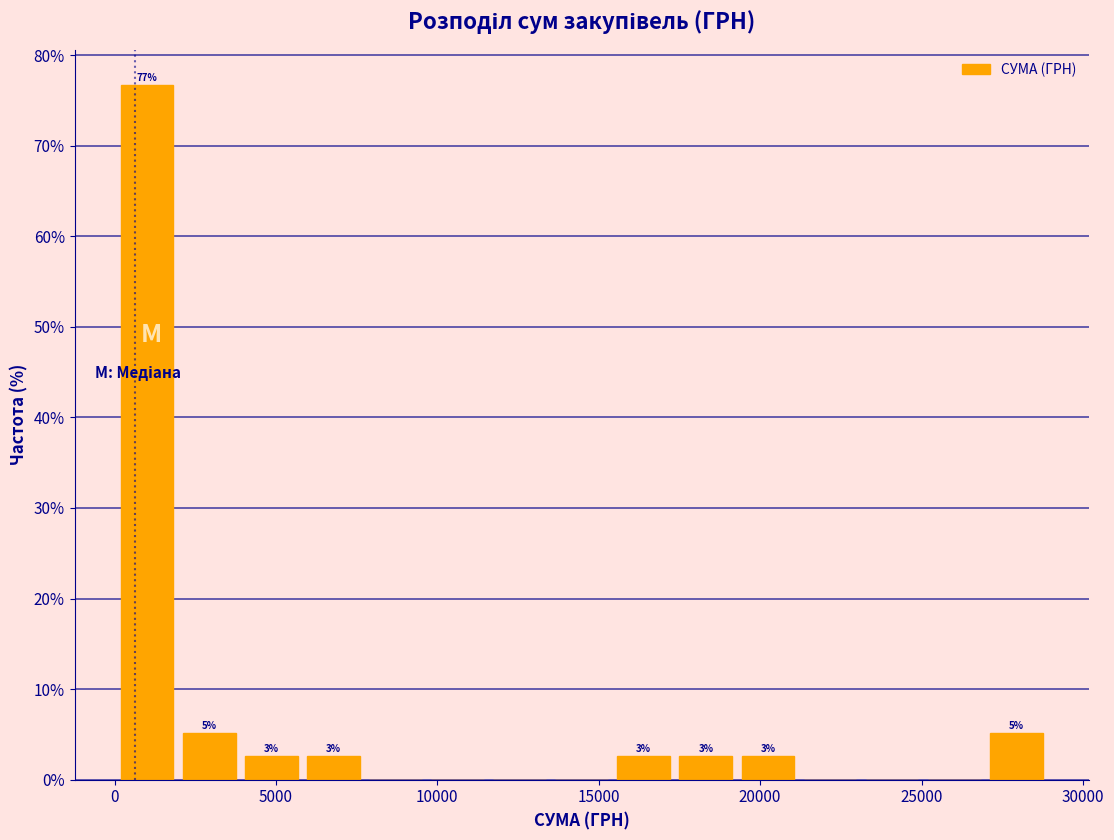

Around what value on the x-axis is the tallest bar? Give the approximate position of its centre, as read against the axis.

1000